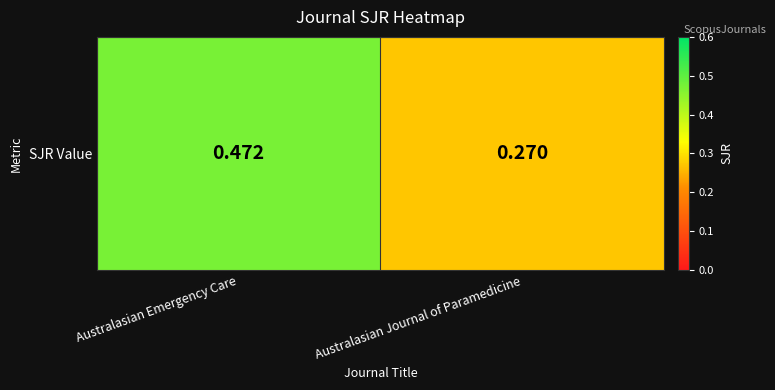

What is the average value?

0.4